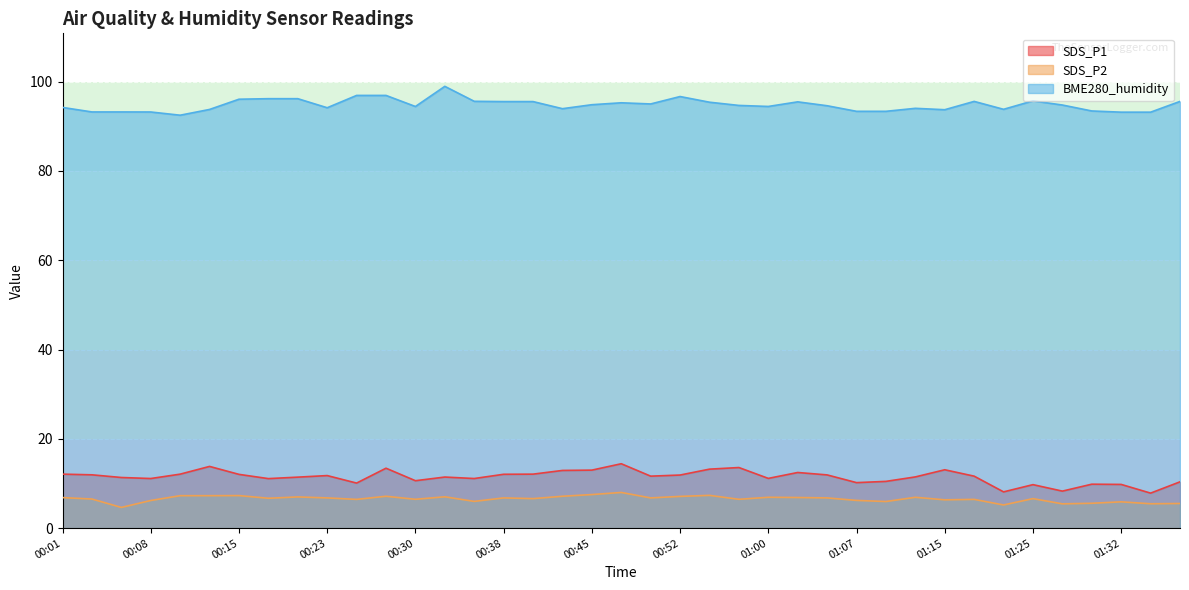

What is the value of the BME280_humidity point at the 7th from the left?

96.0